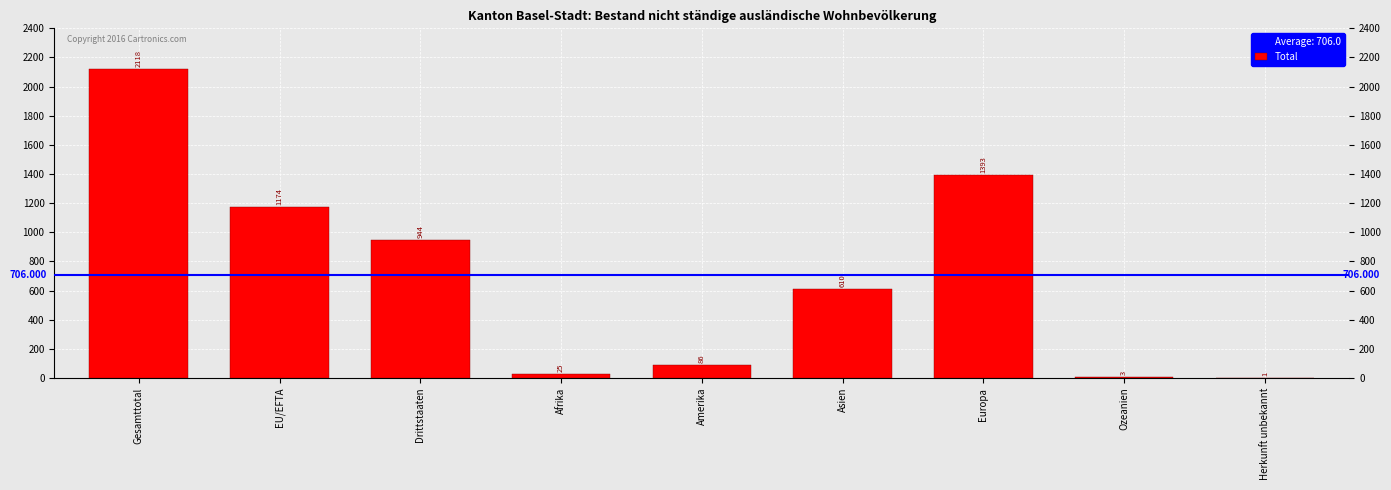

The value at EU/EFTA is 1174. True or false?

True